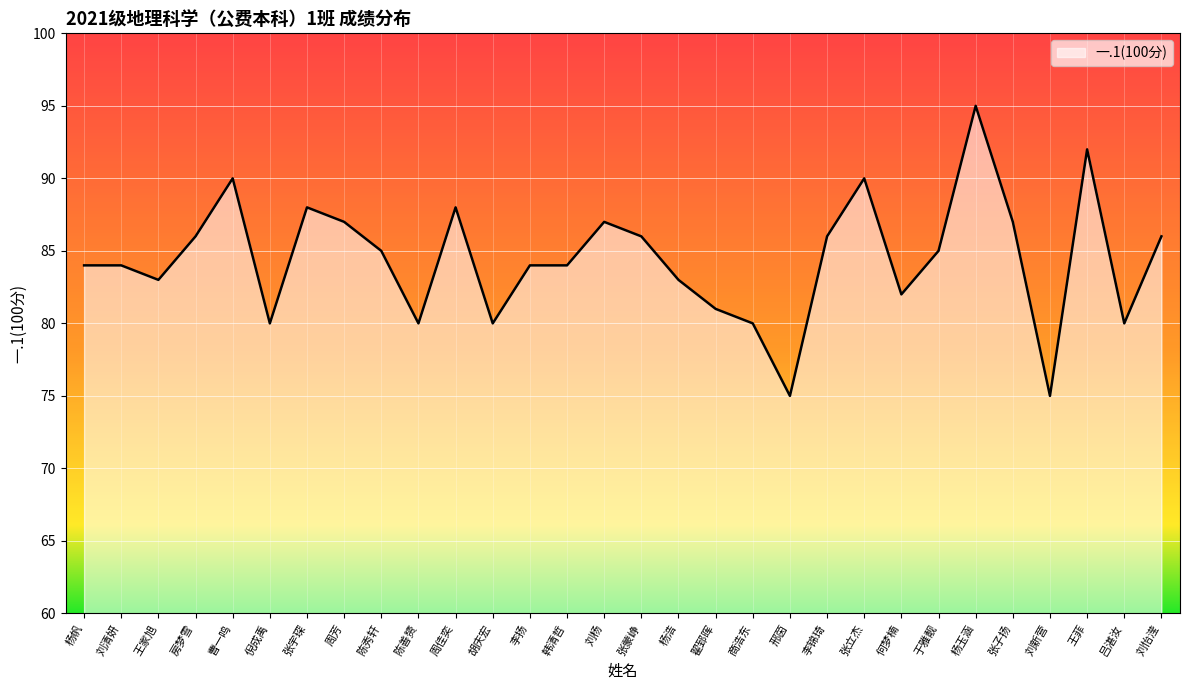

Approximately how many times larger is the value at 刘清妍 compared to 张蒙峥?

1.0